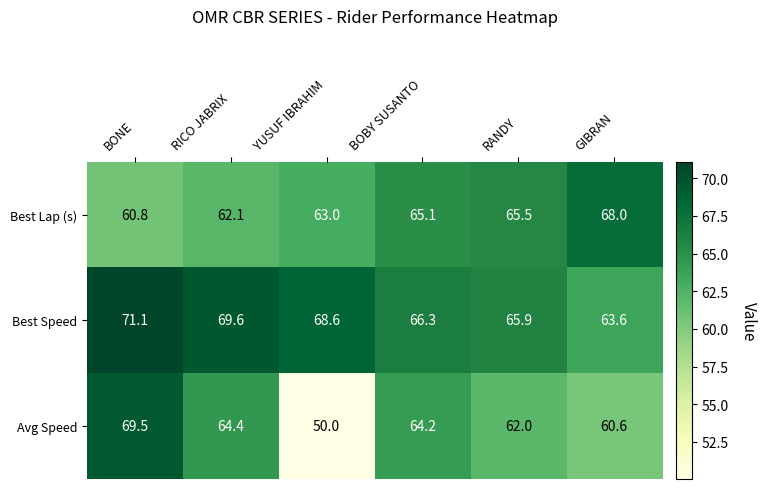

Is it true that Best Lap (s) equals 40.5 at YUSUF IBRAHIM?

False